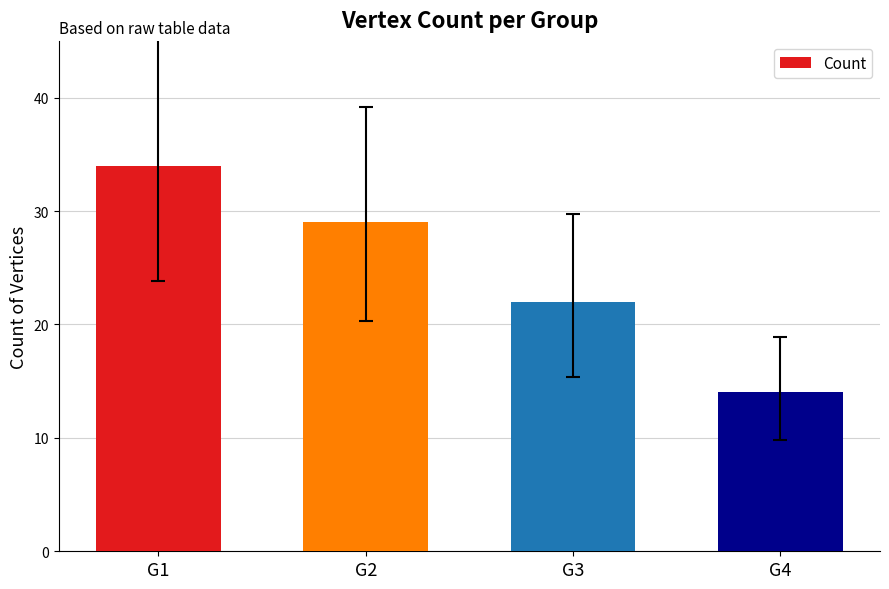

What is the difference between the values at G3 and G4?

8